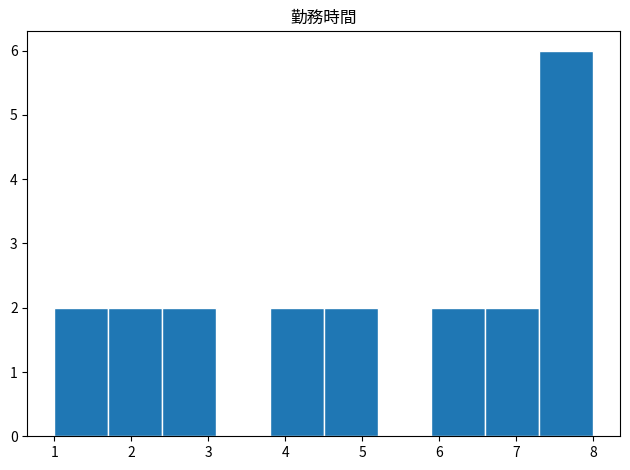

Reading left to right, transcribe this chart: for each bar, give the range it covers on the x-axis and its height. The values are not printed on the chart, so give them approximately, as read against the axis.

1.0 to 1.7: 2
1.7 to 2.4: 2
2.4 to 3.1: 2
3.1 to 3.8: 0
3.8 to 4.5: 2
4.5 to 5.2: 2
5.2 to 5.9: 0
5.9 to 6.6: 2
6.6 to 7.3: 2
7.3 to 8.0: 6